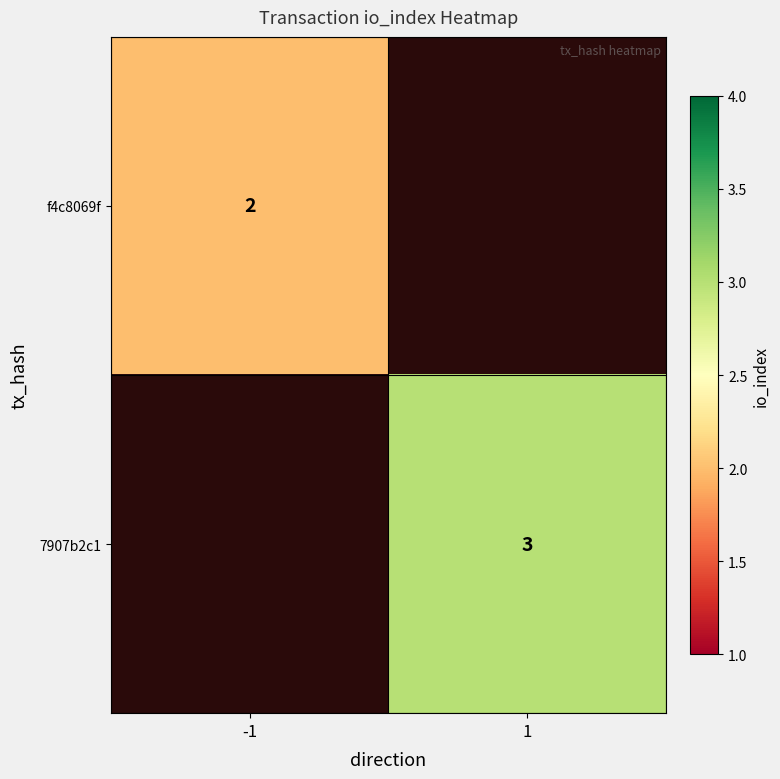

Is the value of 7907b2c1 at 1 greater than the value of f4c8069f at -1?

Yes